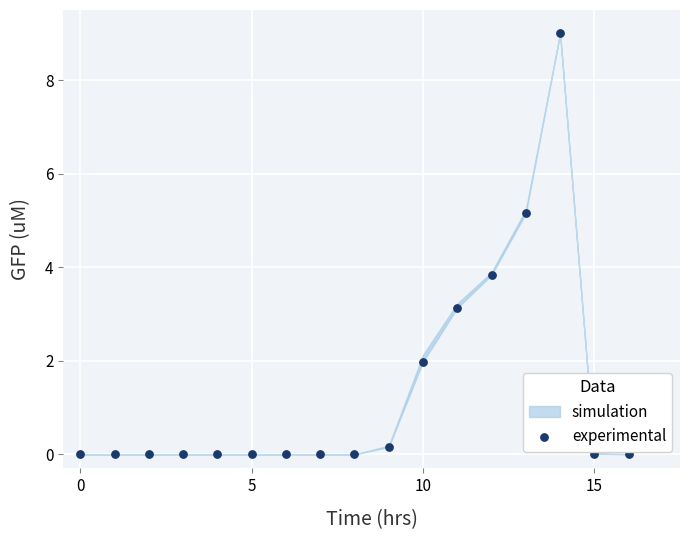

Which has a higher value, 5 or 14?

14